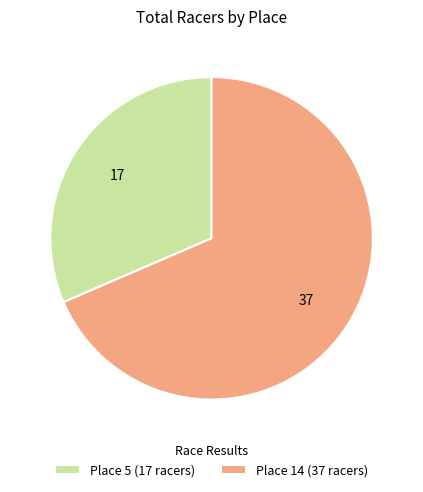

Is there any slice that represents more than half of the pie?

Yes